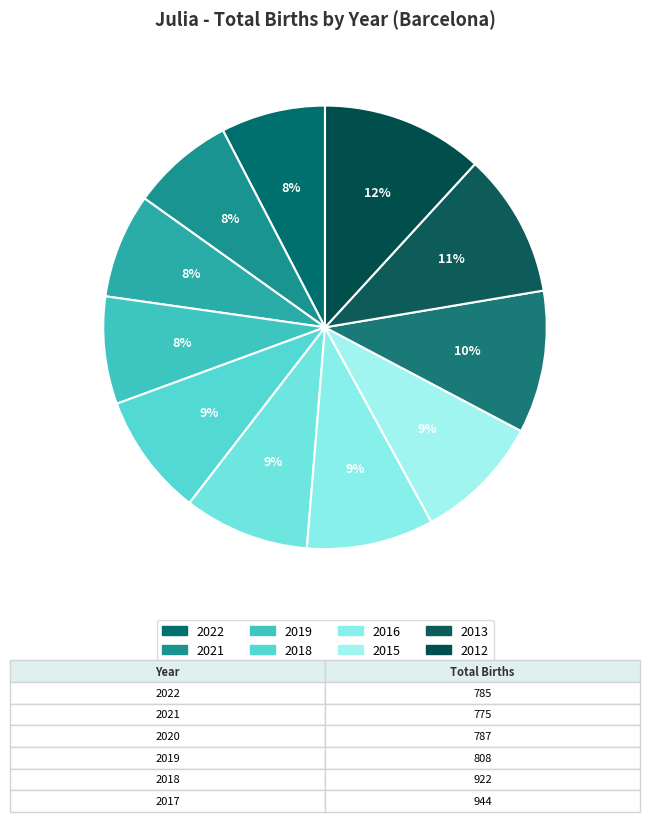

To the nearest percent, what percentage of the pie is 2012?

12%